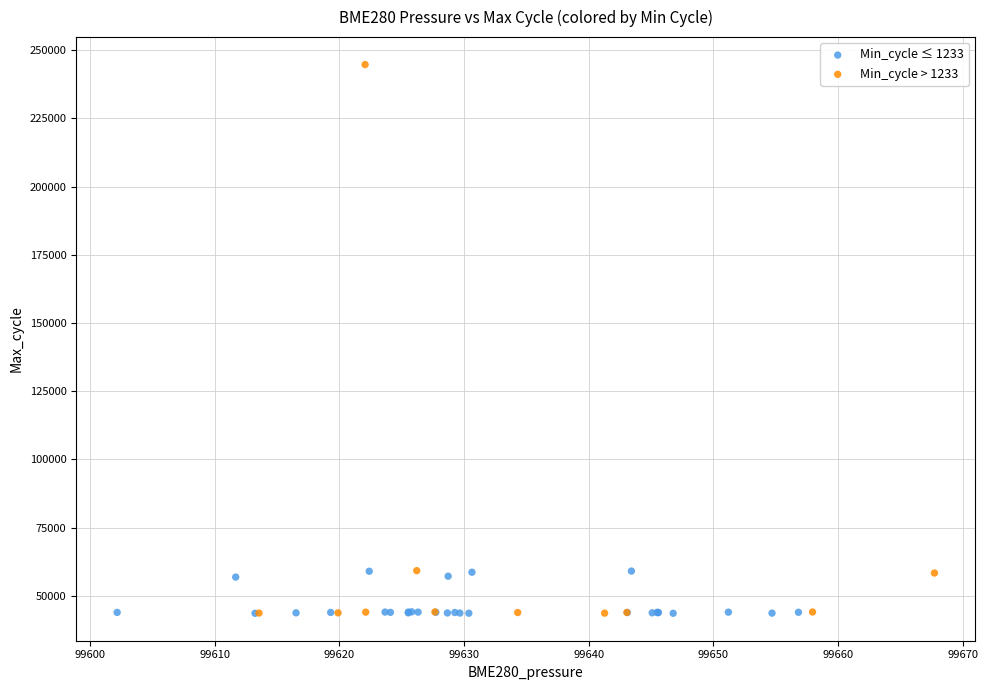

Which series has the largest Y range (max minus min)?

Min_cycle > 1233